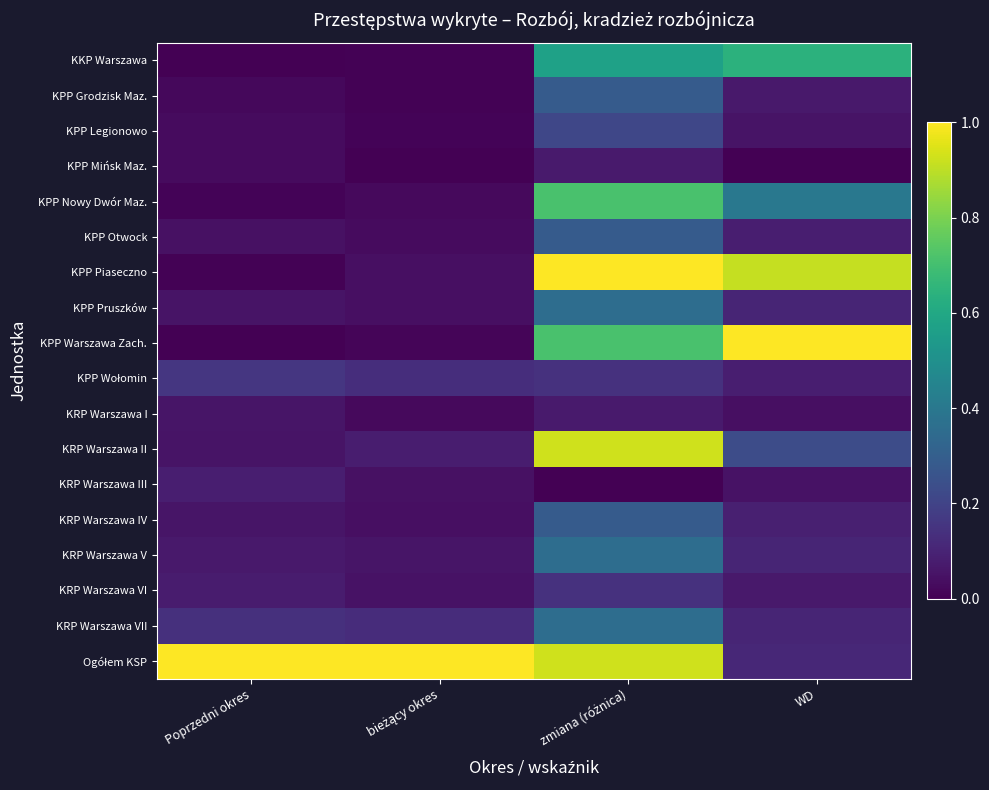

Between bieżący okres and zmiana (różnica), which is larger?

zmiana (różnica)